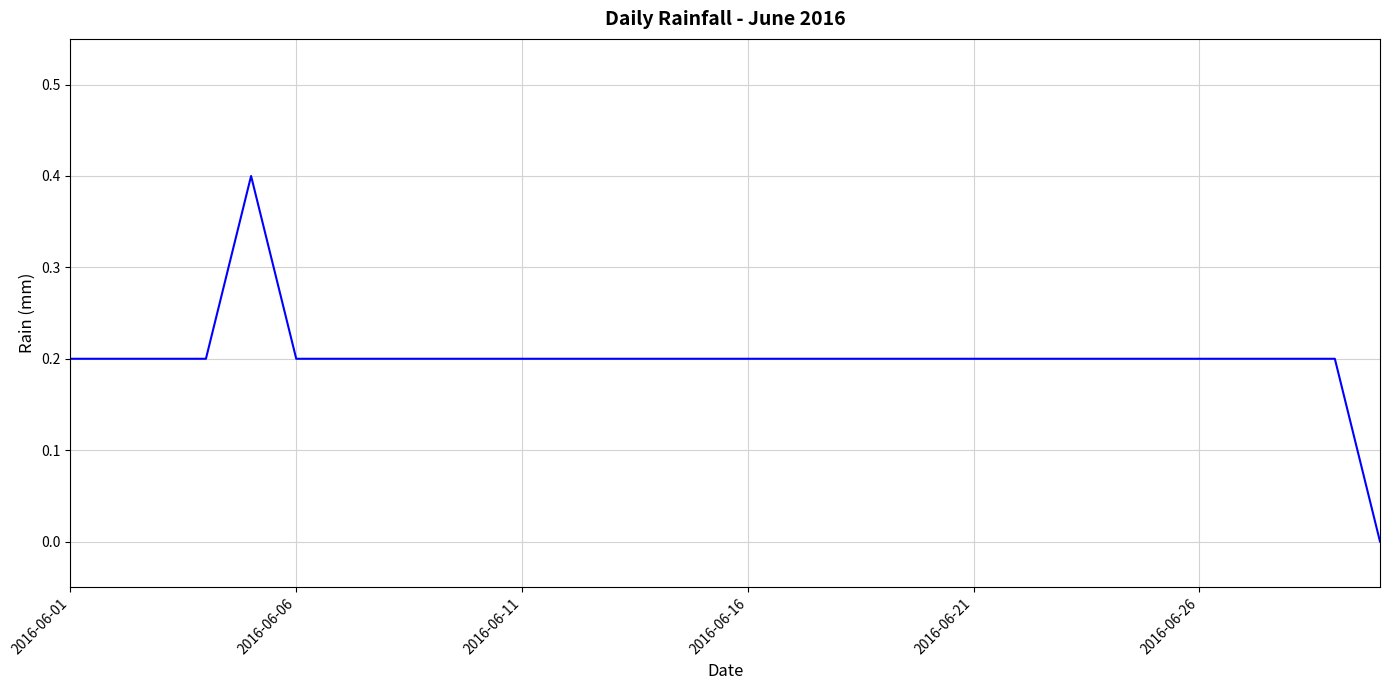

What is the difference between the maximum and minimum values?

0.4